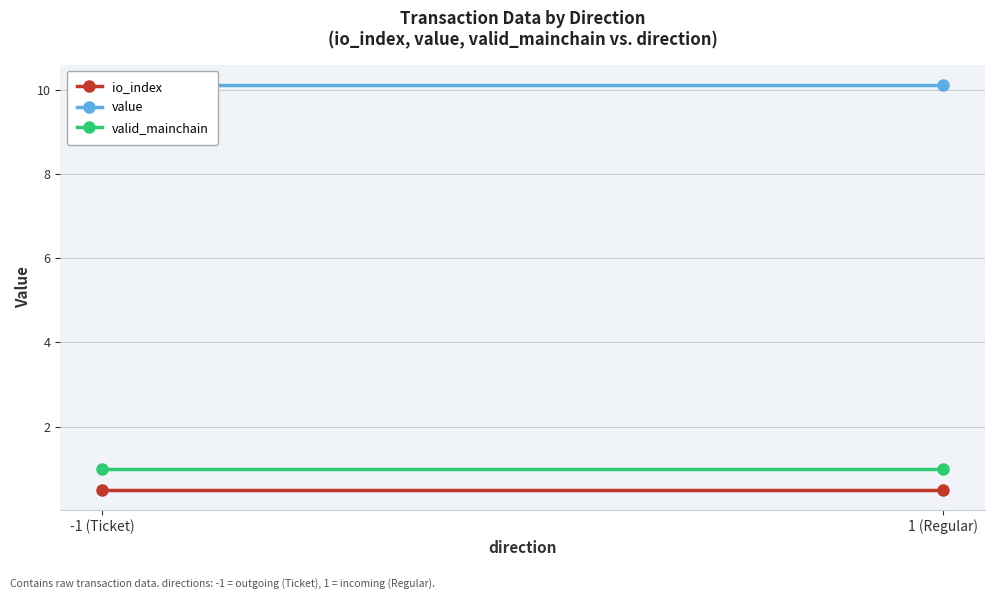

At which category does the chart reach its minimum across all series?

-1 (Ticket)